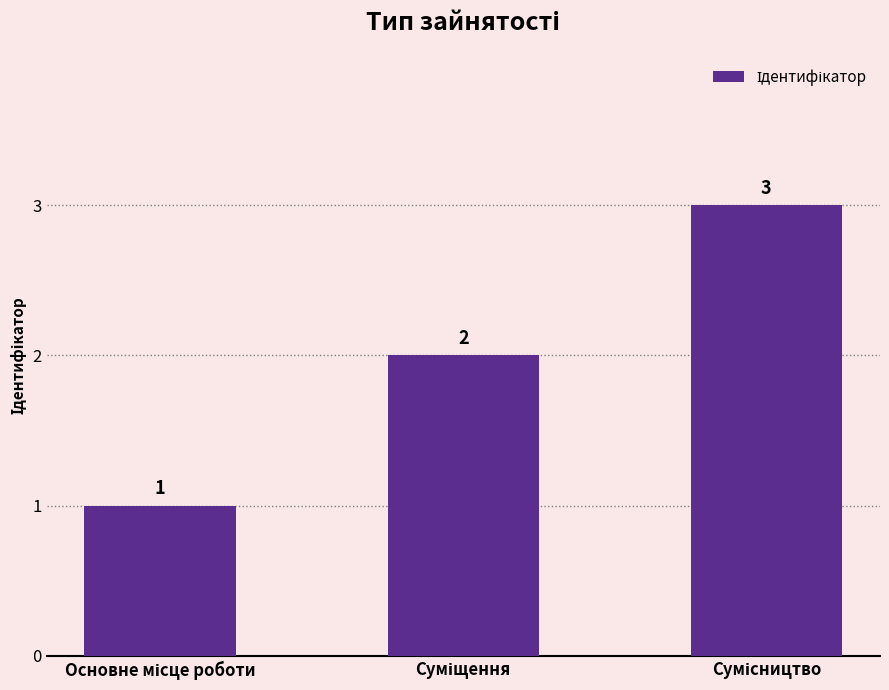

Are the bars grouped side by side (vs. stacked)?

No